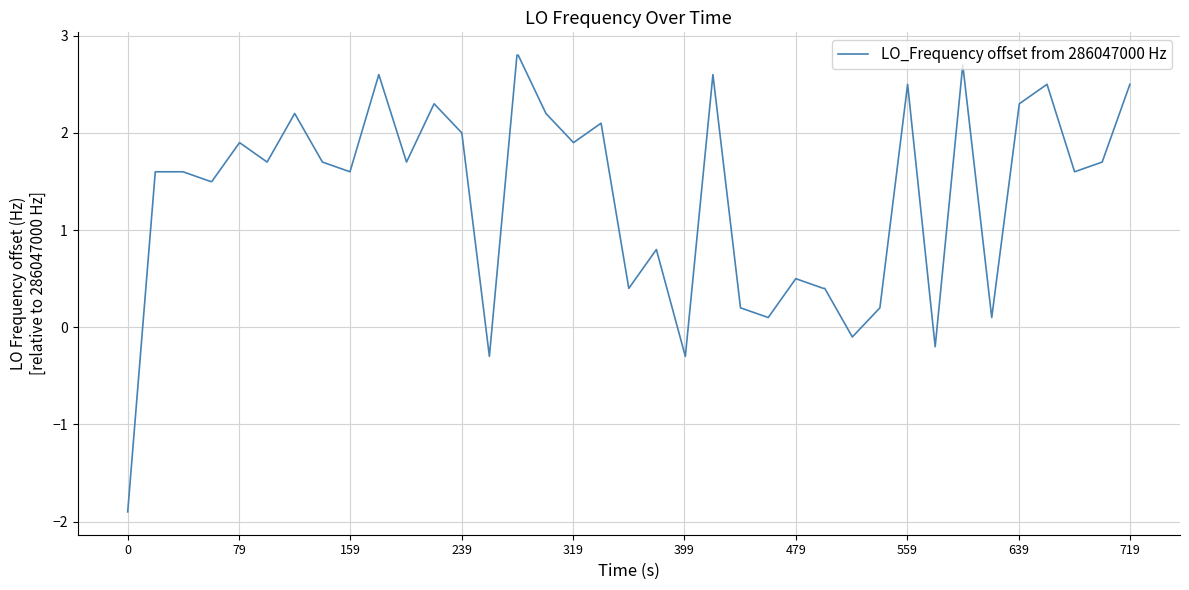

What is the minimum value shown in the chart?

-1.9